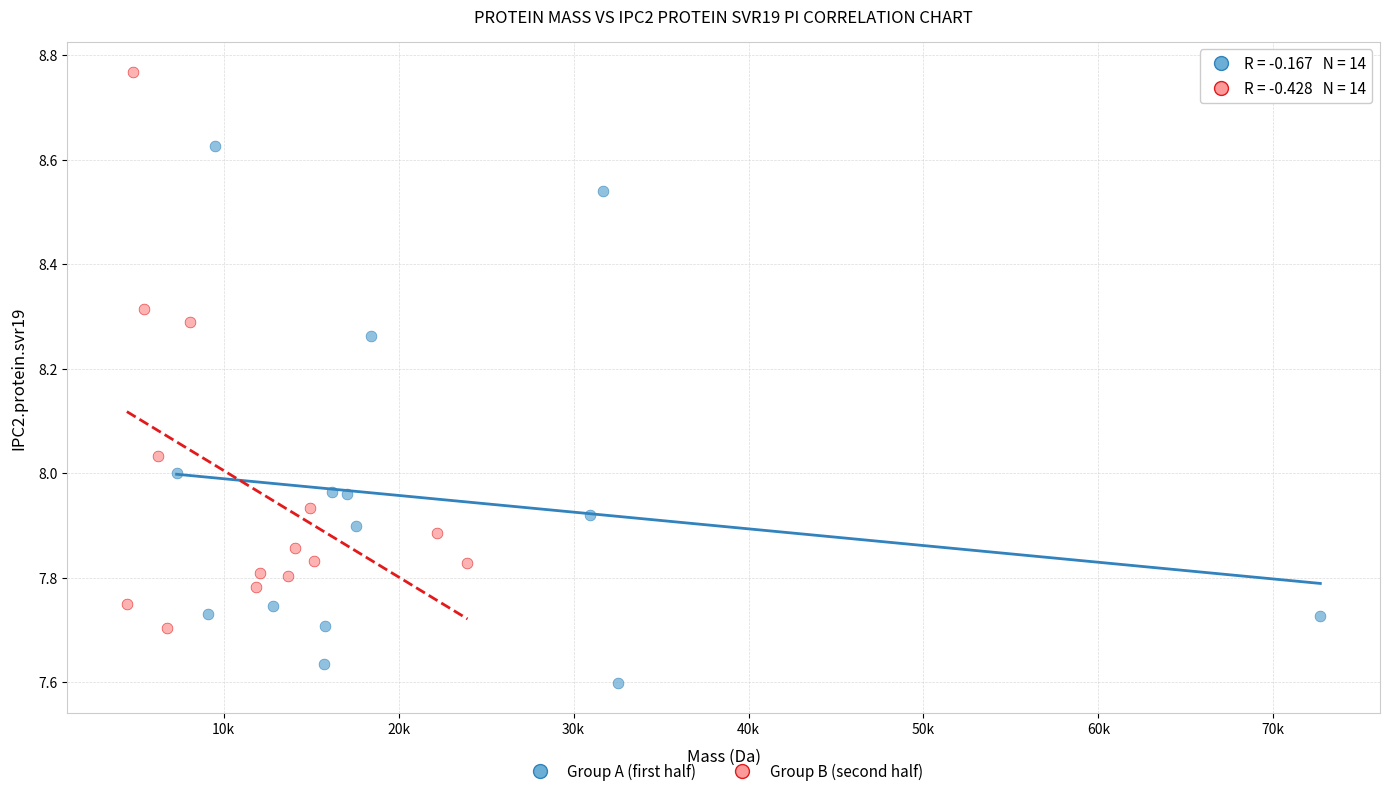

Which series has the widest spread of Y values?

Group B (second half)